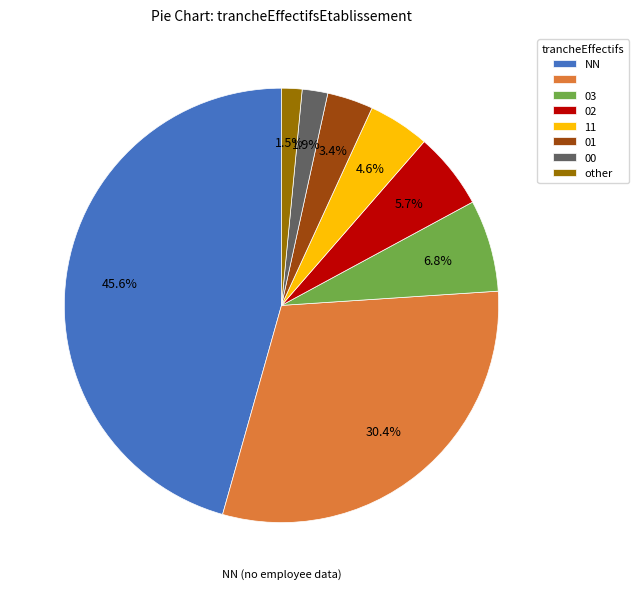

Is there a majority slice in this chart?

No